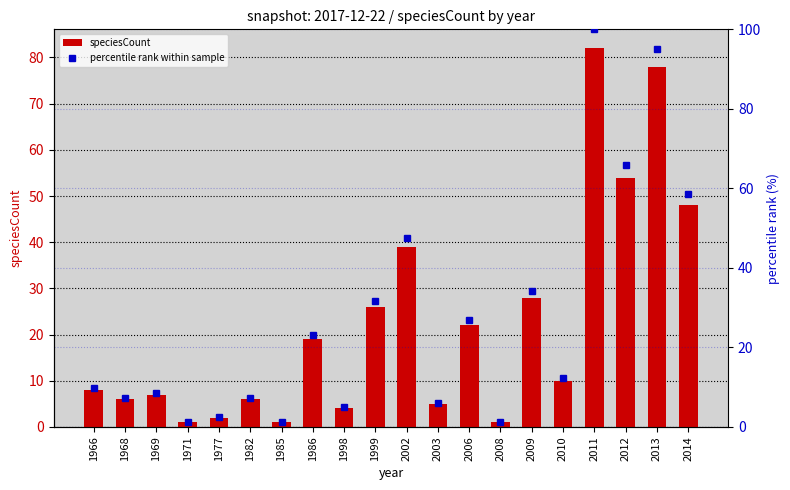

Is the value of percentile rank within sample at 1968 greater than the value of speciesCount at 2008?

Yes